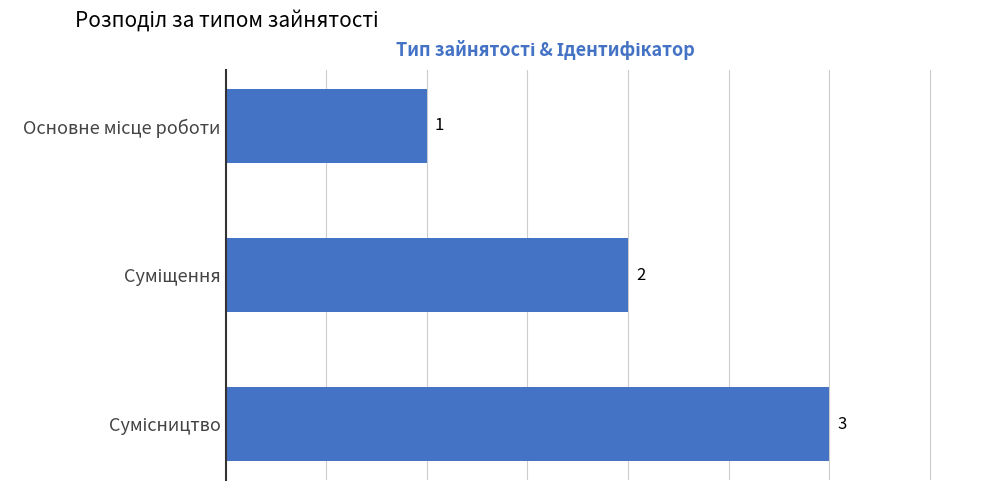

Count the values in the range 1 to 3.

3